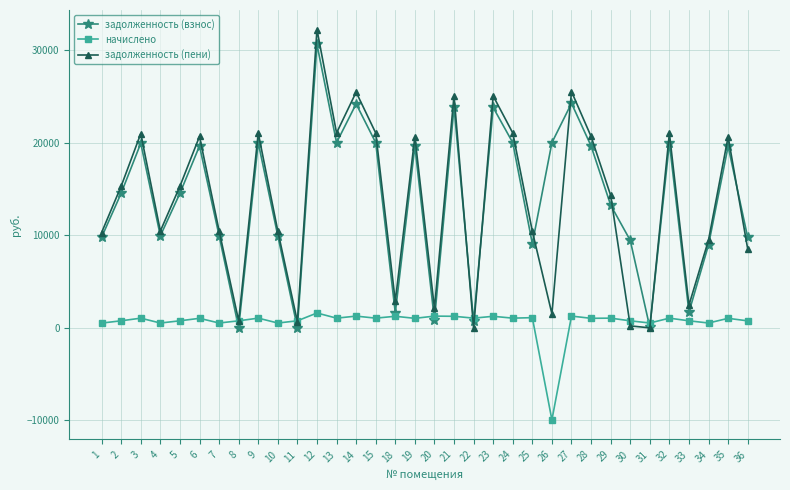

The value of задолженность (пени) at 30 is 212.4. True or false?

True